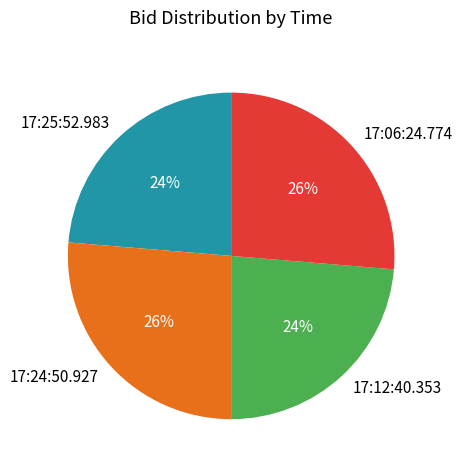

Is it true that 17:06:24.774 is 38% of the pie?

False